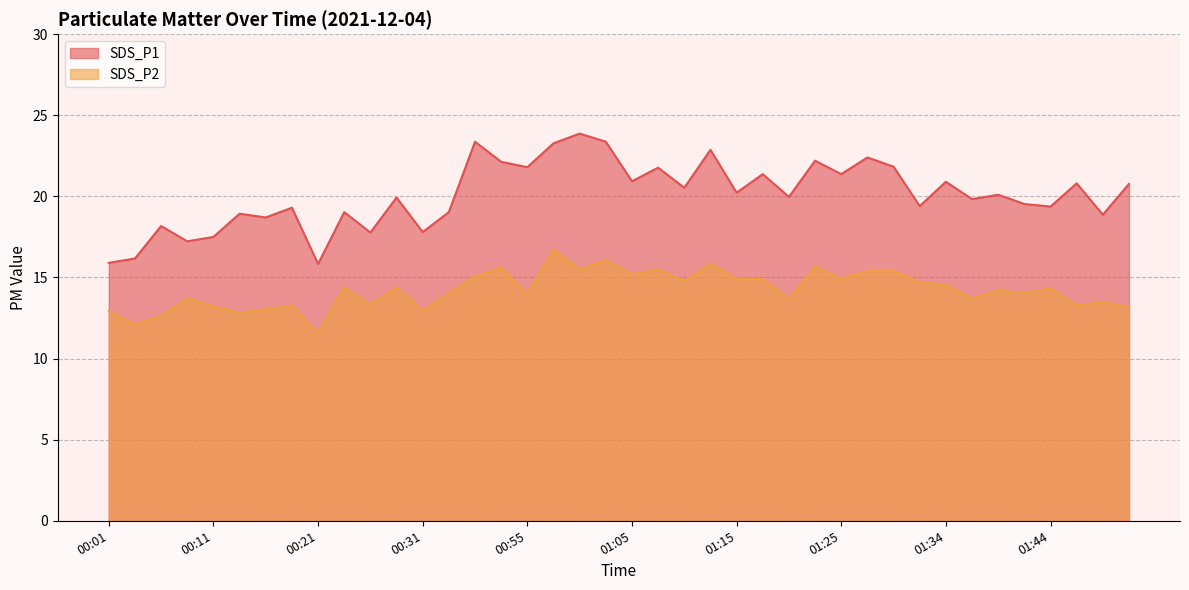

Which series has the widest spread of values?

SDS_P1